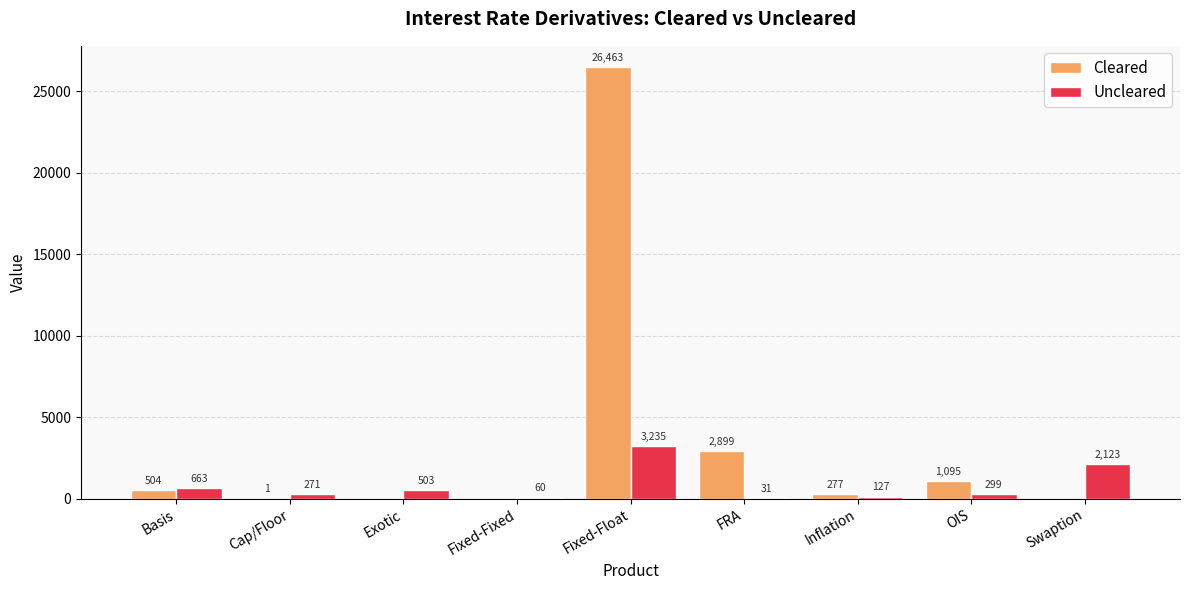

Is it true that Cleared equals 277 at Inflation?

True